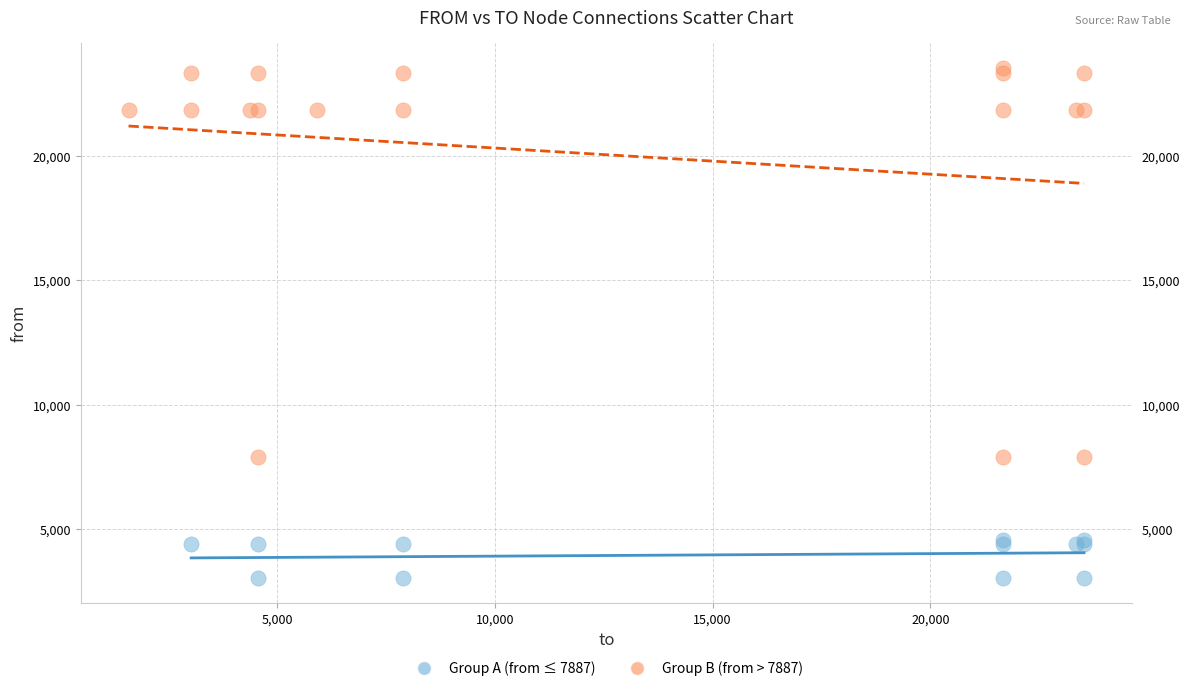

Which series has the widest spread of Y values?

Group B (from > 7887)